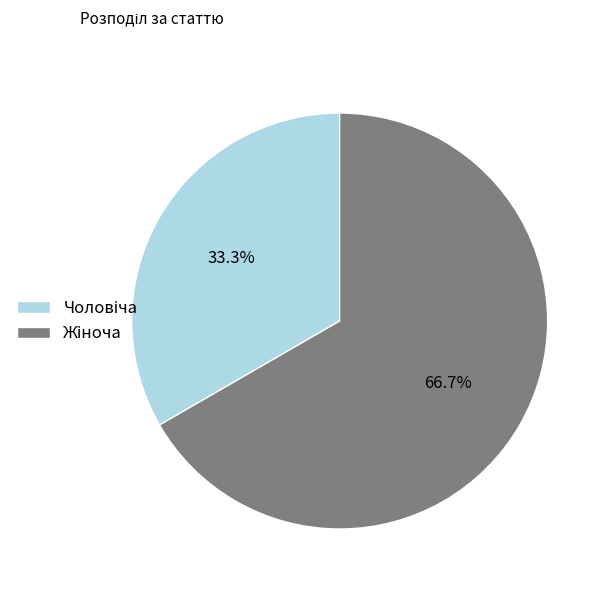

Does any single category account for the majority?

Yes